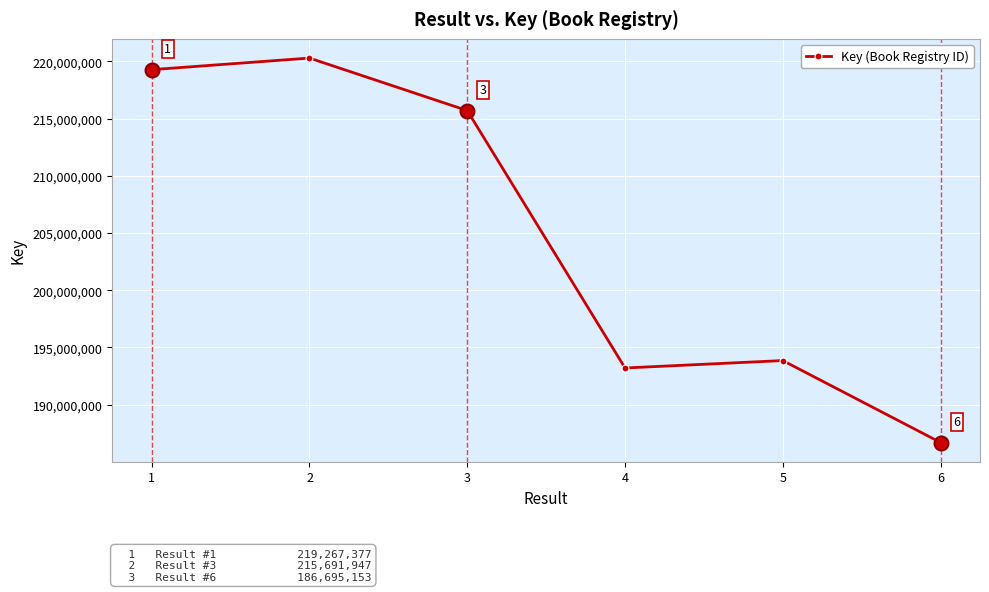

What is the maximum value shown in the chart?

220280141